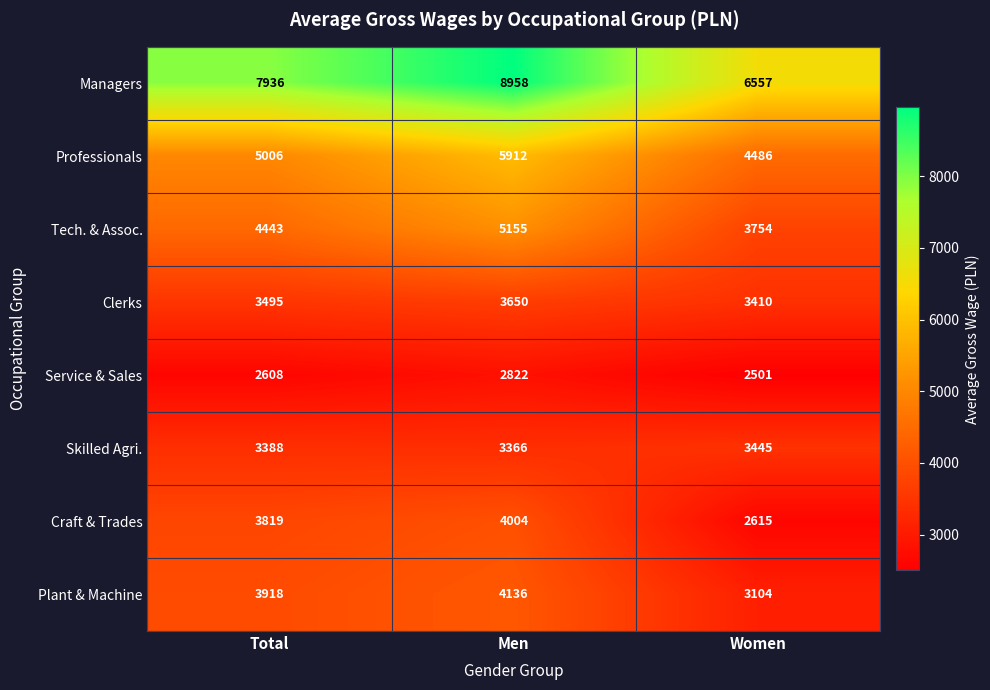

What is the maximum value shown in the chart?

8958